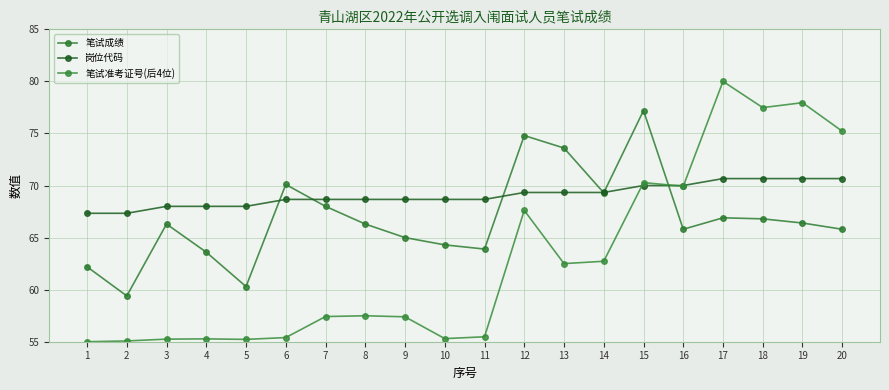

Does the chart have visible grid lines?

Yes